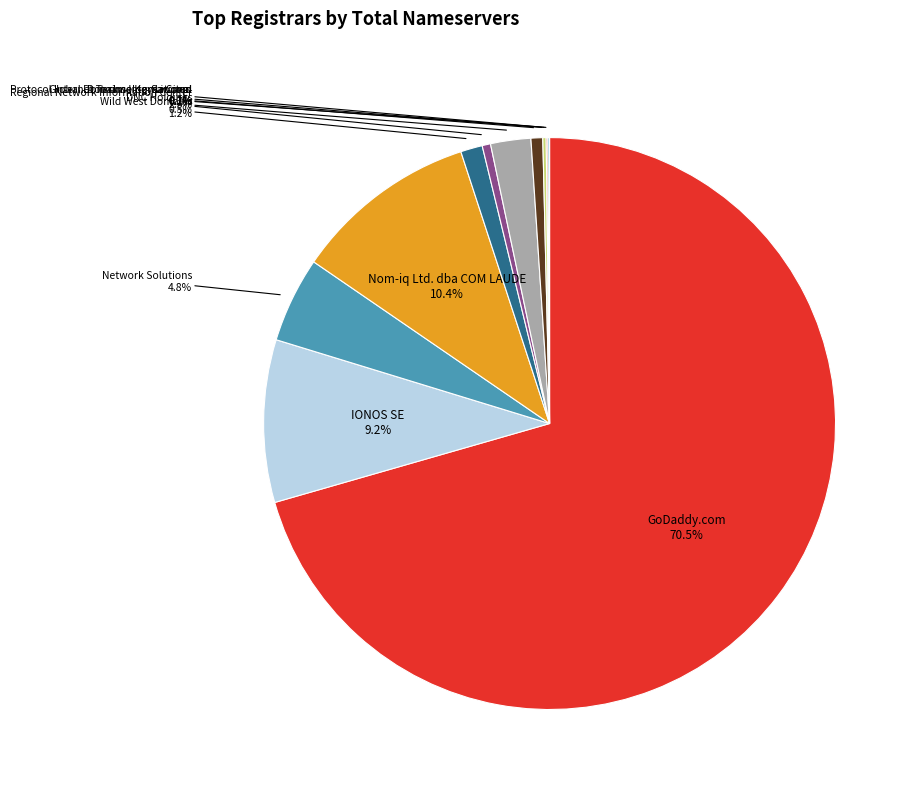

Which category accounts for the majority?

GoDaddy.com, LLC